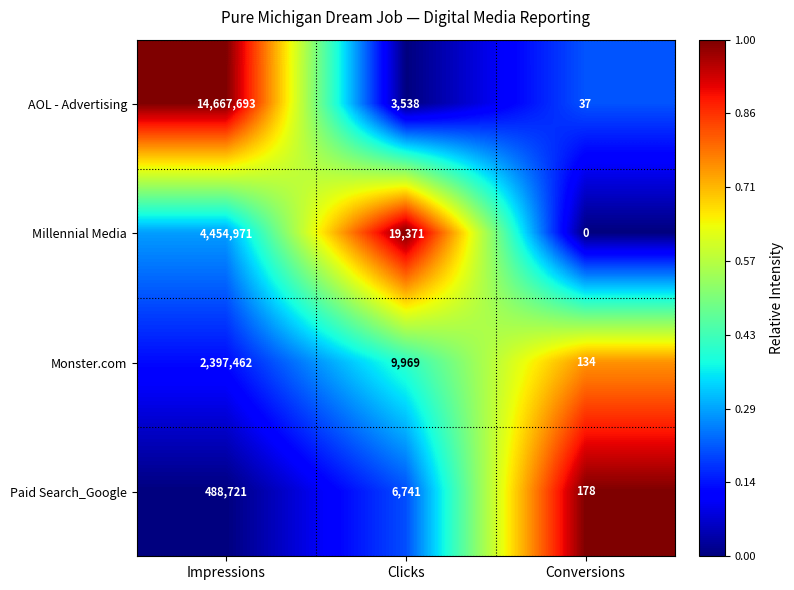

At how many categories does at least one series exceed 0?

3